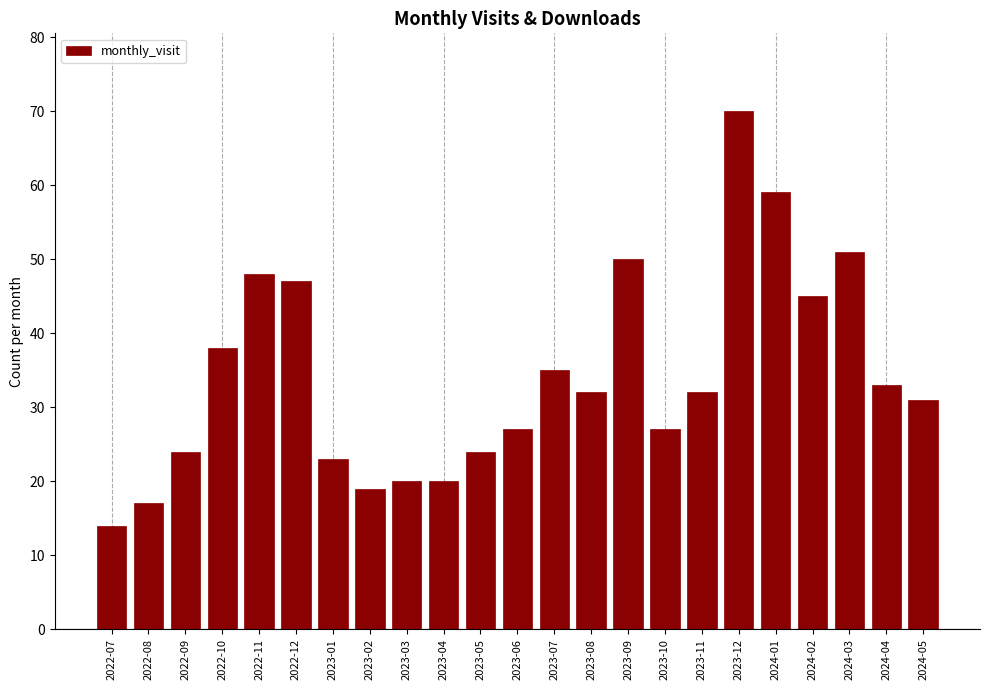

Reading left to right, transcribe all the data shown in this chart.

14	17	24	38	48	47	23	19	20	20	24	27	35	32	50	27	32	70	59	45	51	33	31